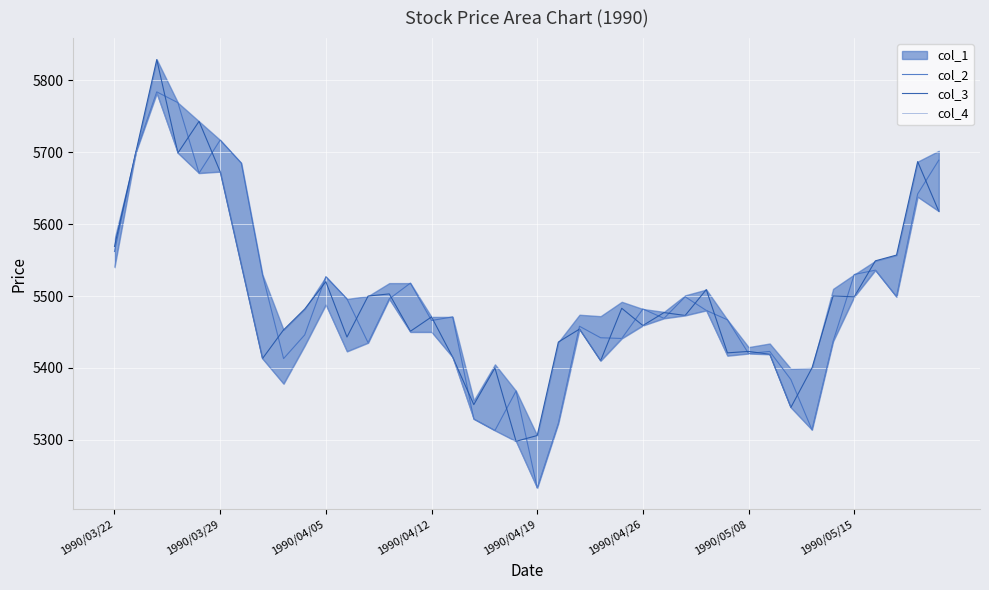

What is the value of the col_2 point at the 7th from the left?

5685